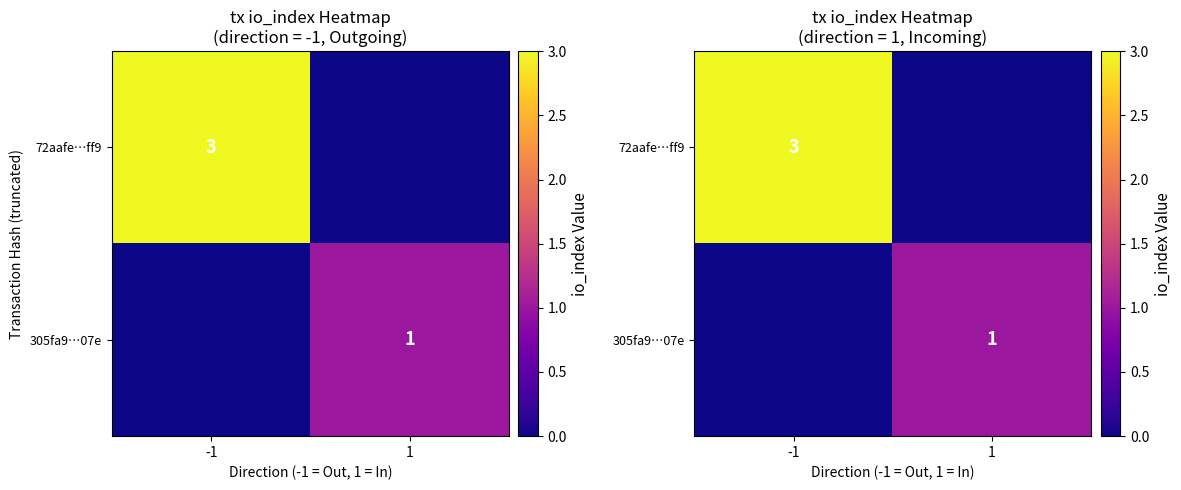

Which series has the largest range (max minus min)?

72aafe…ff9